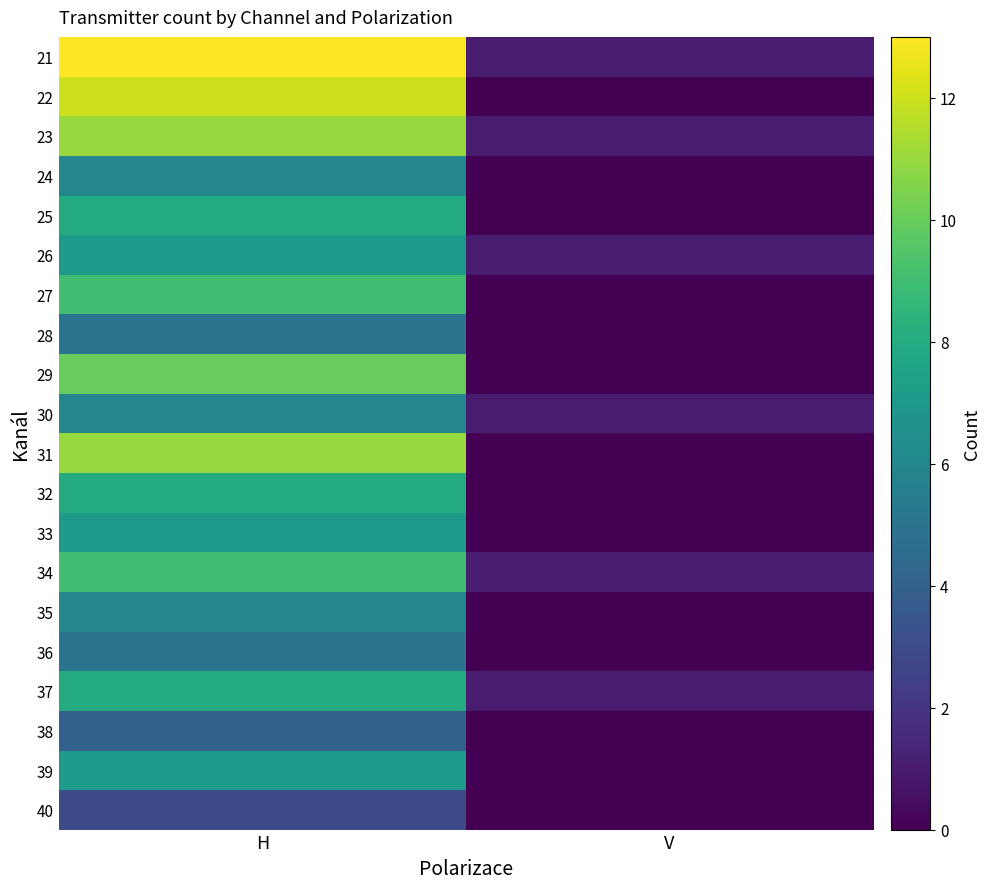

Between V and H, which is larger?

H